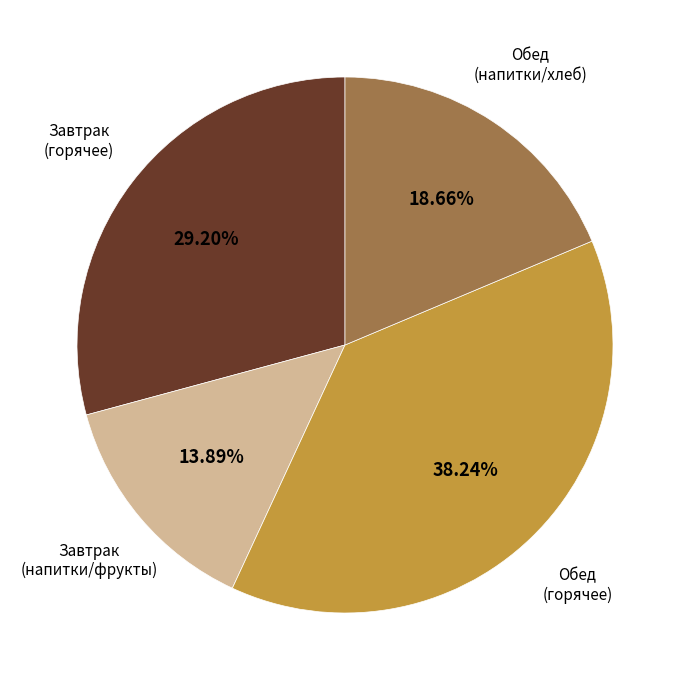

Is there a majority slice in this chart?

No